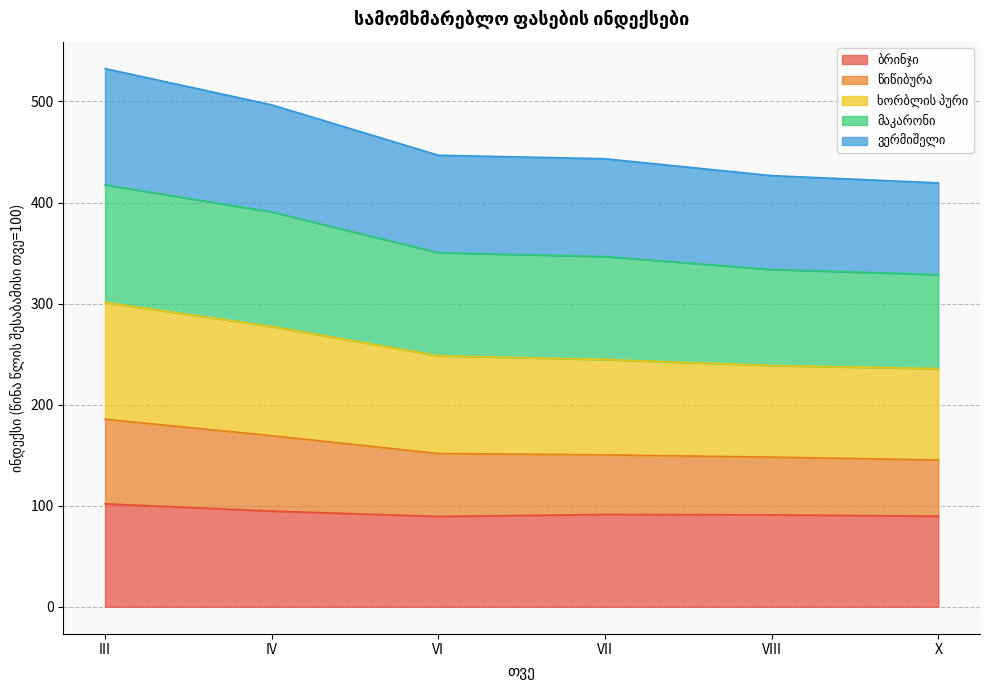

What is the total value across all series at VII?

443.3